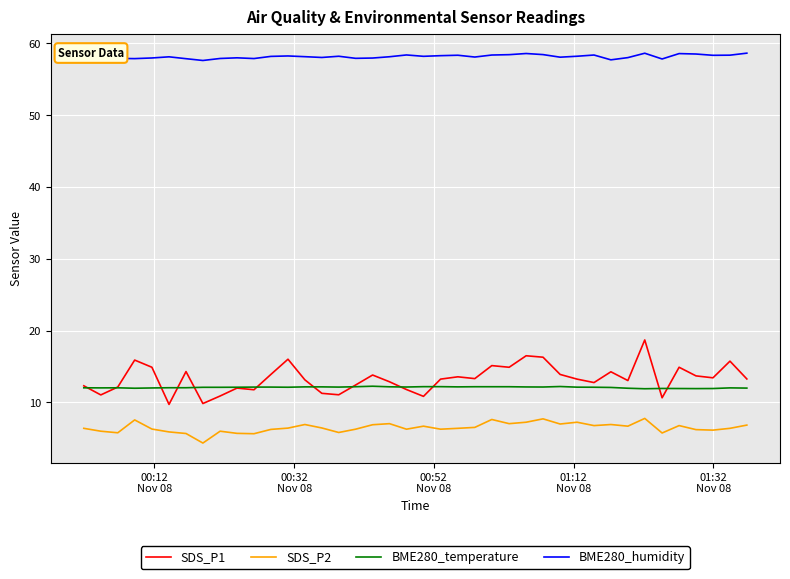

What are all the series names shown in the legend?

SDS_P1, SDS_P2, BME280_temperature, BME280_humidity